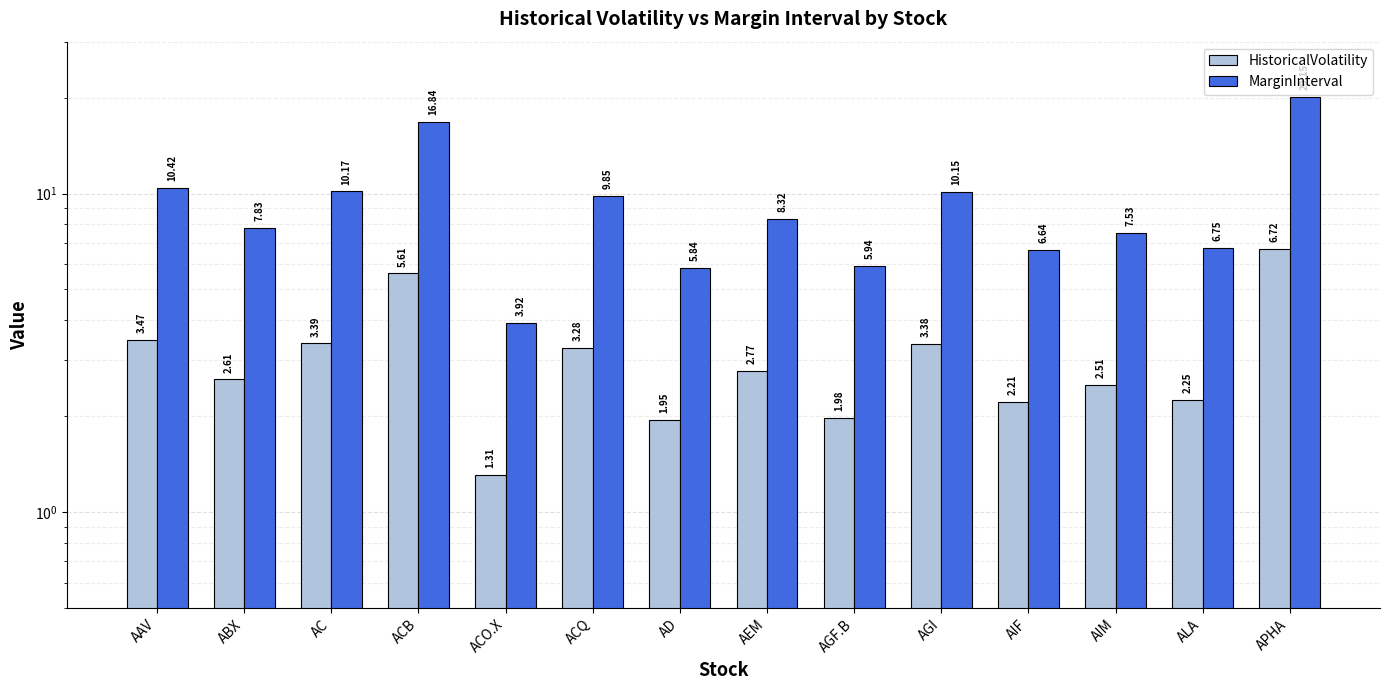

The MarginInterval series shows 10.4 at AAV. True or false?

True